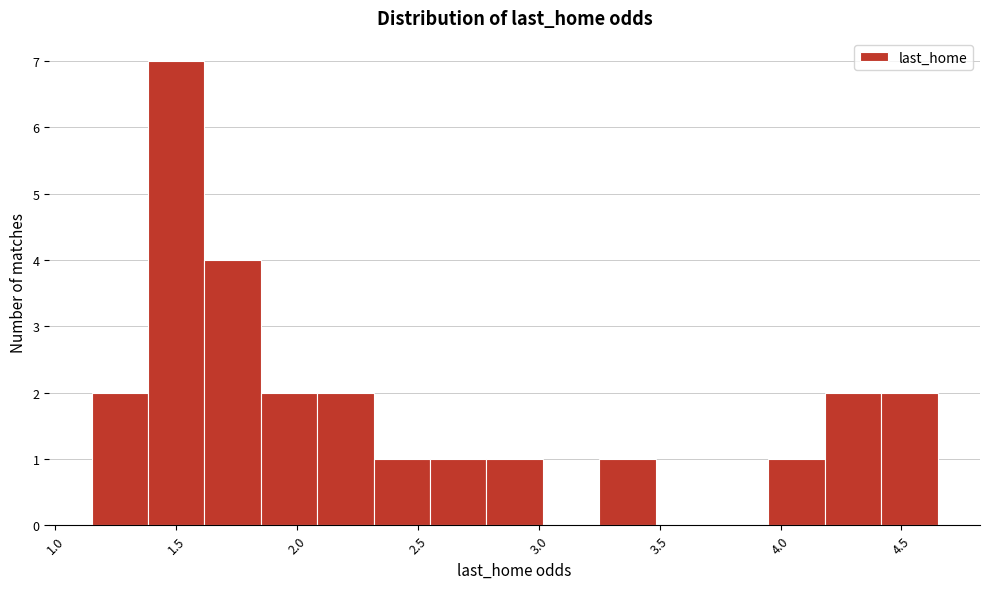

Reading left to right, list every bar in this chart as the range it spans on the x-axis followed by its height. Neither the bar edges nor the heights are printed on the chart, so give them approximately, as read against the axes.

1.15 to 1.40: 2
1.40 to 1.60: 7
1.60 to 1.85: 4
1.85 to 2.10: 2
2.10 to 2.30: 2
2.30 to 2.55: 1
2.55 to 2.80: 1
2.80 to 3.00: 1
3.00 to 3.25: 0
3.25 to 3.50: 1
3.50 to 3.70: 0
3.70 to 3.95: 0
3.95 to 4.20: 1
4.20 to 4.40: 2
4.40 to 4.65: 2